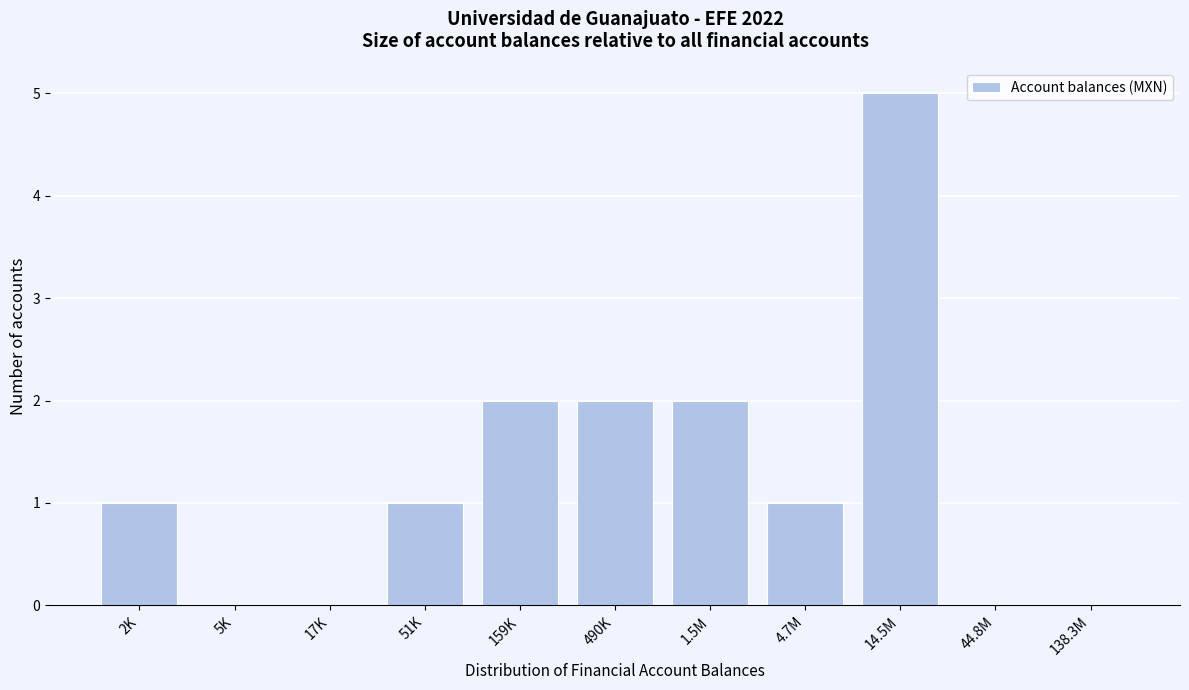

Reading left to right, list all the values displayed in this chart.

2K=1	5K=0	17K=0	51K=1	159K=2	490K=2	1.5M=2	4.7M=1	14.5M=5	44.8M=0	138.3M=0